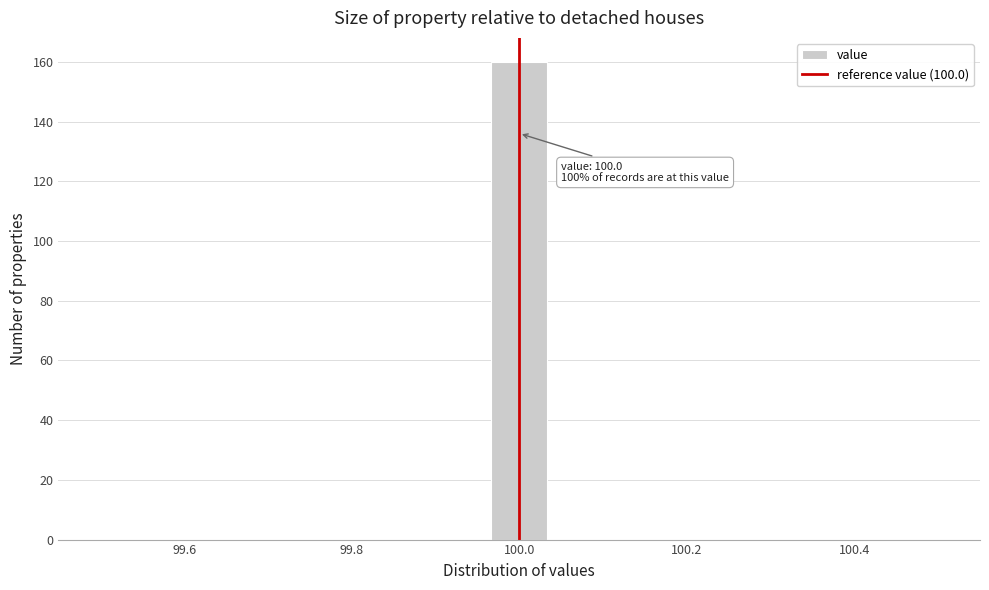

Read against the x-axis, roughly where is the centre of the tallest bar?

100.00